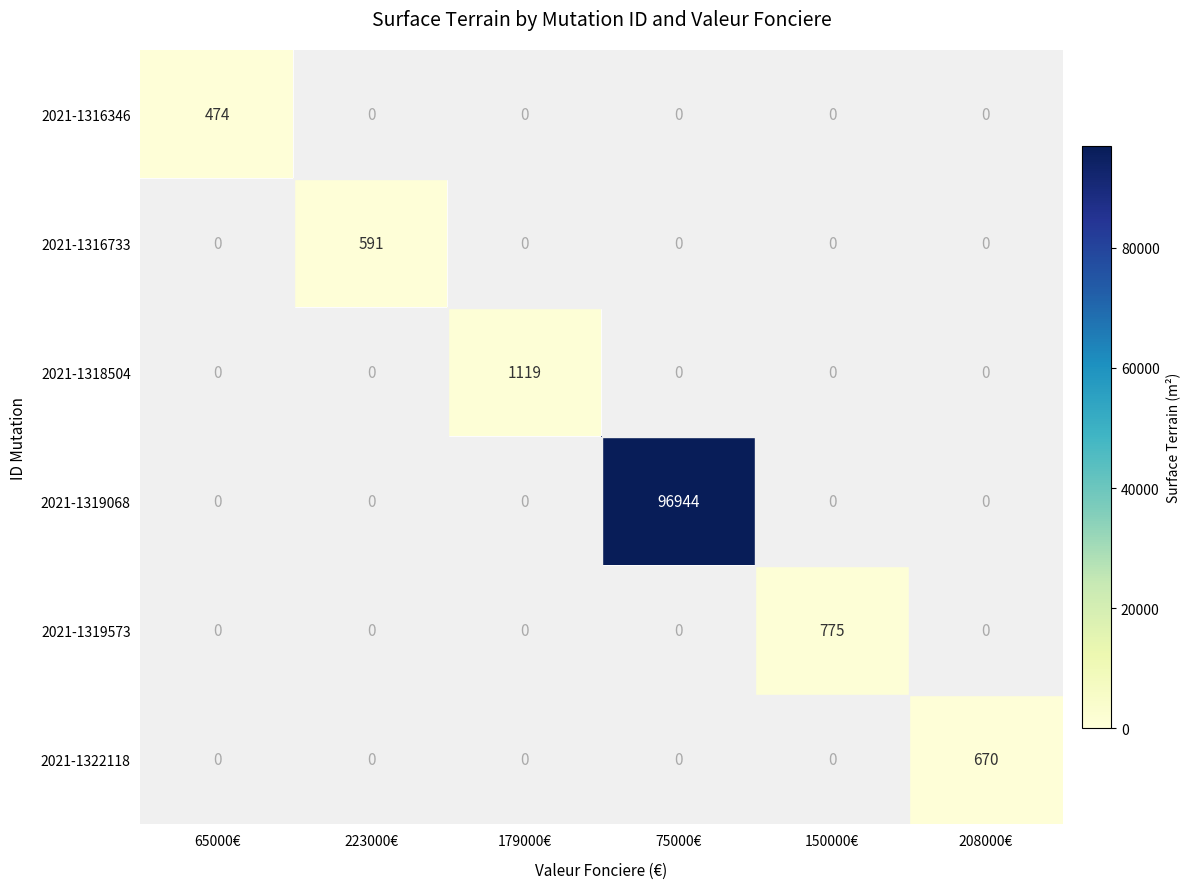

Between 65000€ and 179000€, which is larger?

179000€